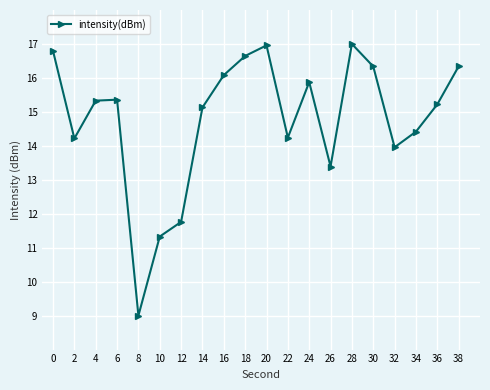

The value at 32 is 14.0. True or false?

True